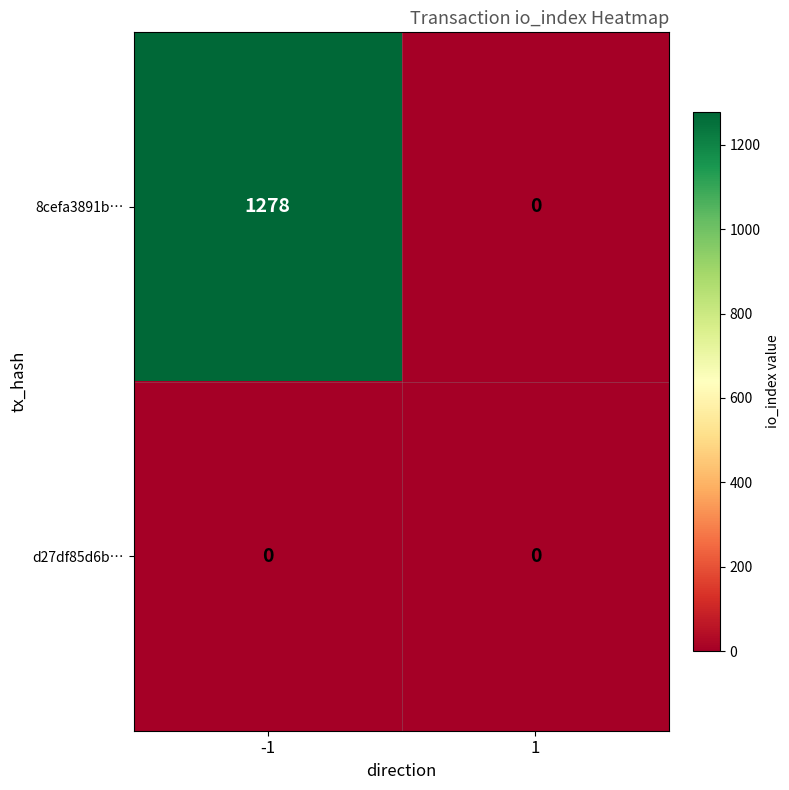

At how many categories does at least one series exceed 584?

1